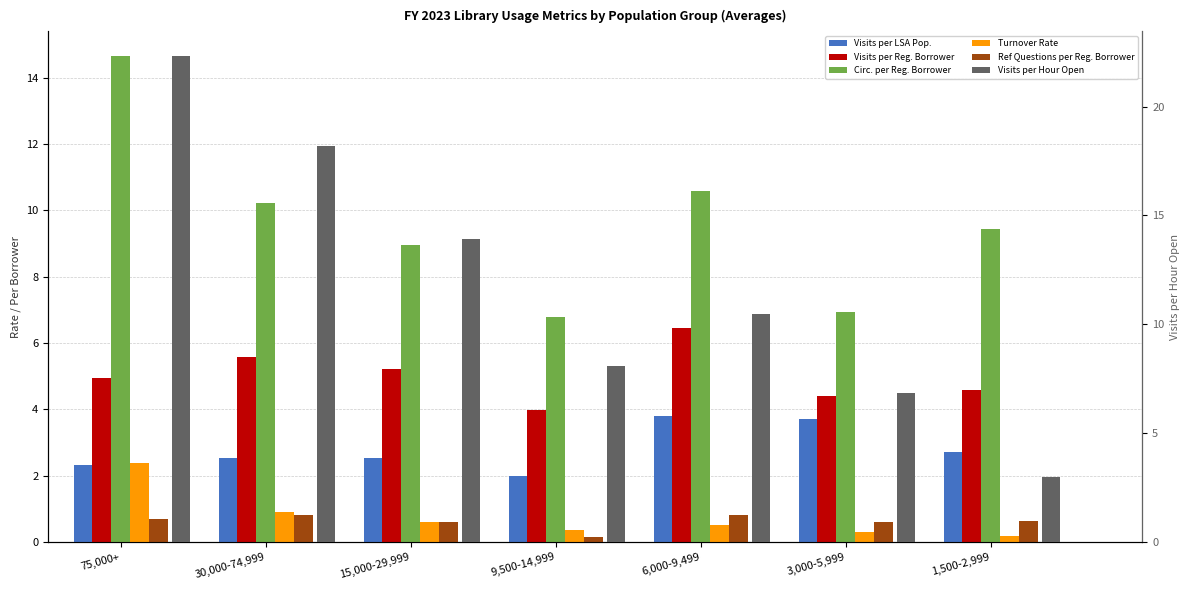

Is the value of Circ. per Reg. Borrower (Avg) at 30,000-74,999 greater than the value of Visits per Reg. Borrower (Avg) at 30,000-74,999?

Yes